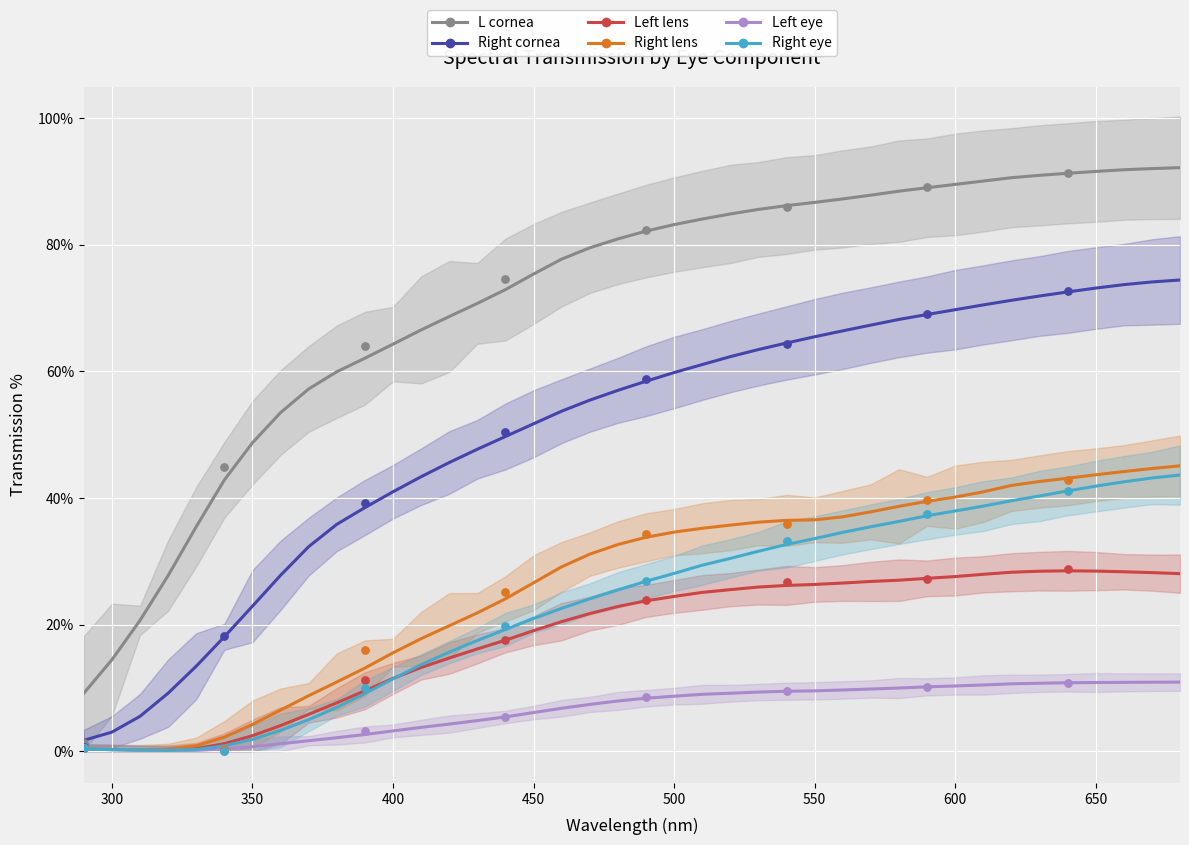

At how many categories does at least one series exceed 73?

24